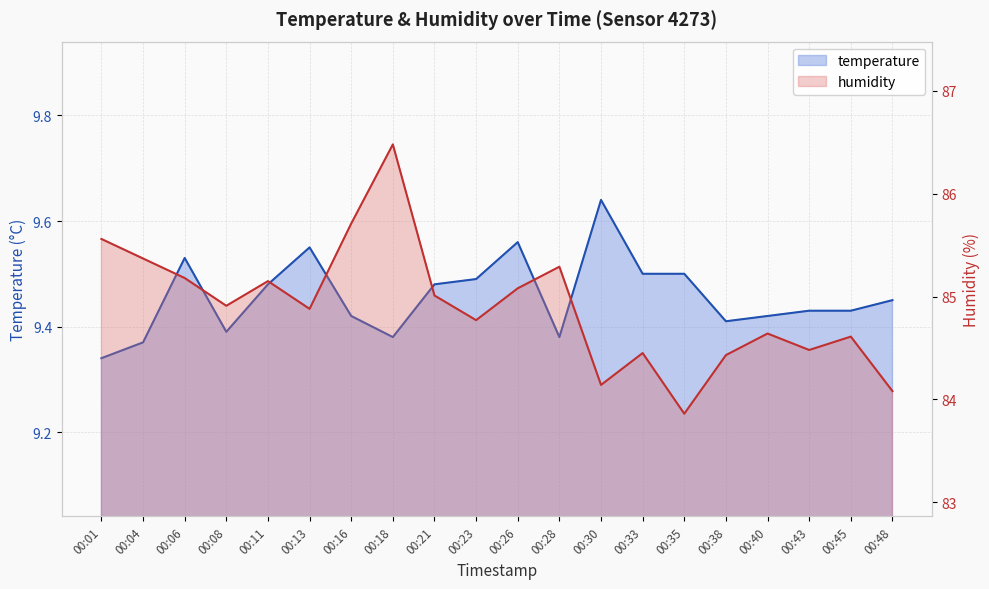

Is it true that temperature equals 13.5 at 00:40?

False